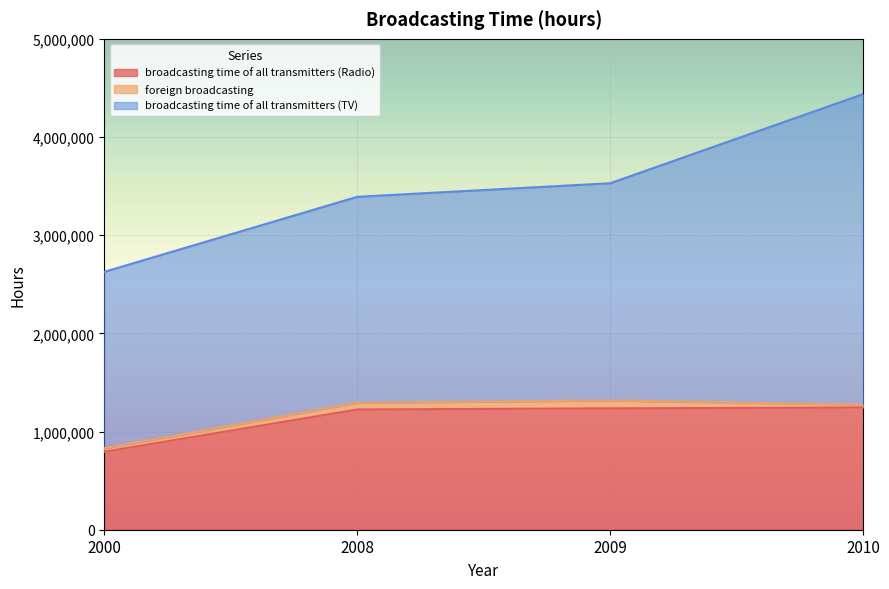

Does the chart display data point markers on the line(s)?

No